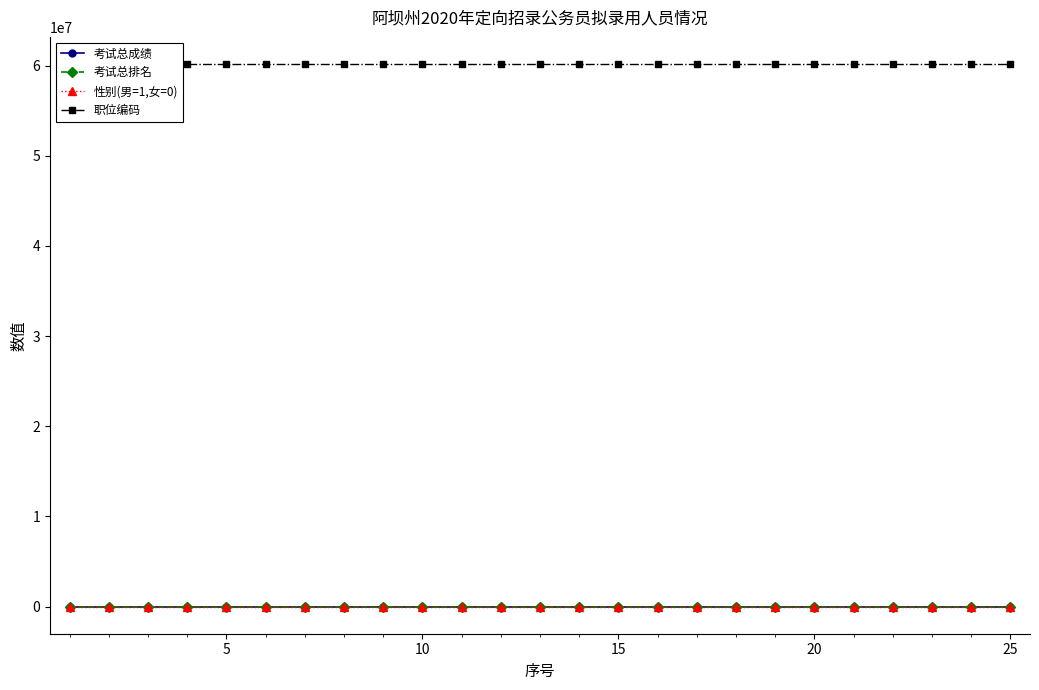

What is the sum of all 考试总成绩 values?

1658.2